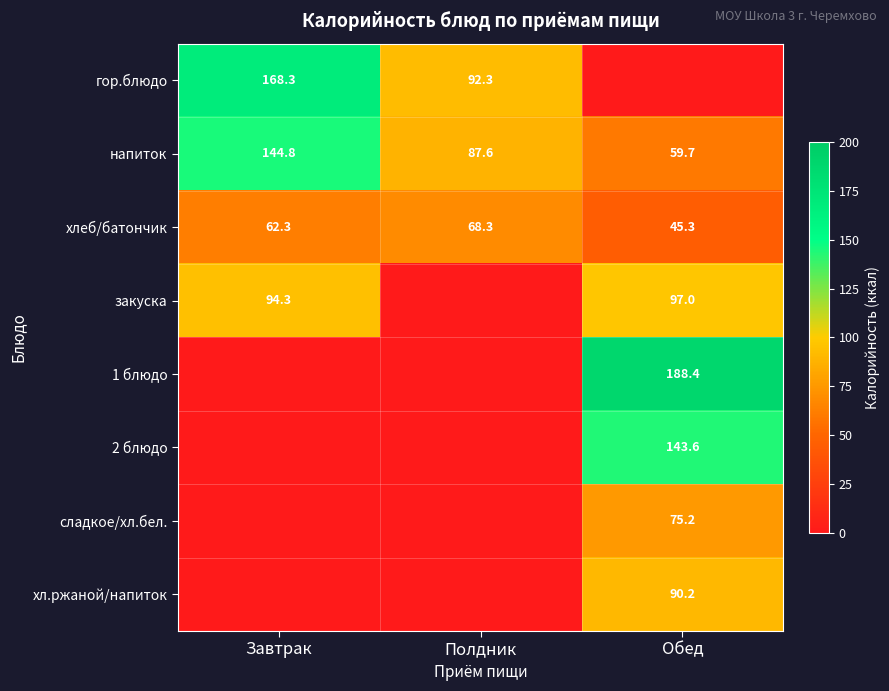

Between Полдник and Обед, which is larger?

Полдник